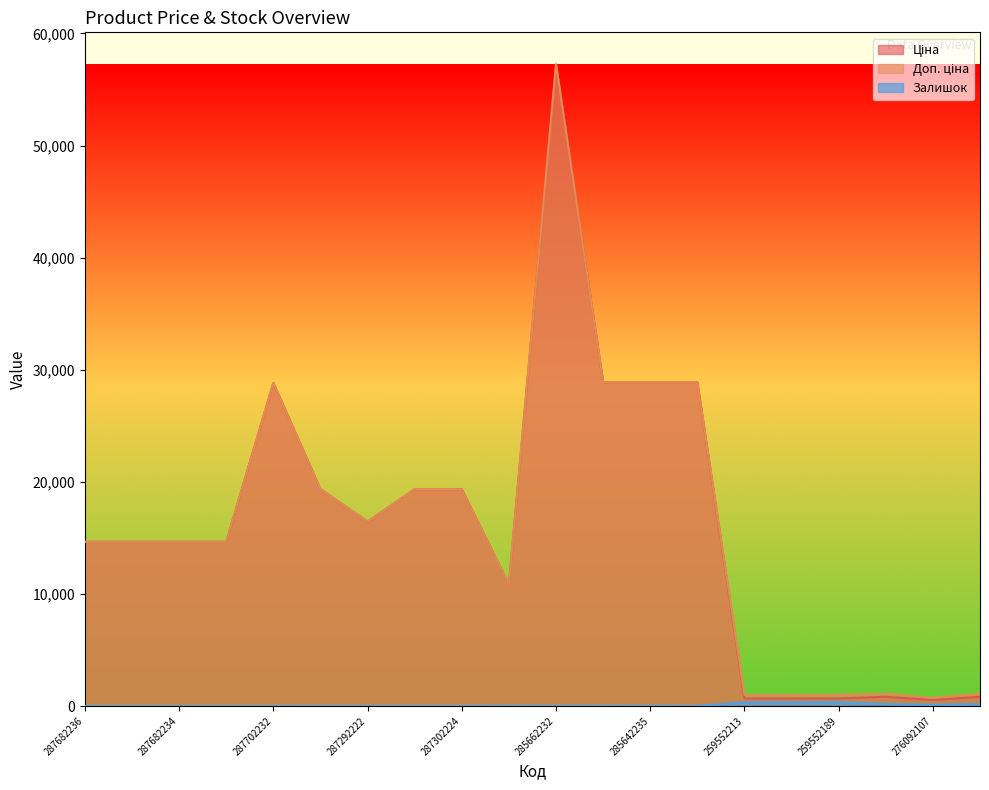

How many interior local peaks does the Ціна series have?

3